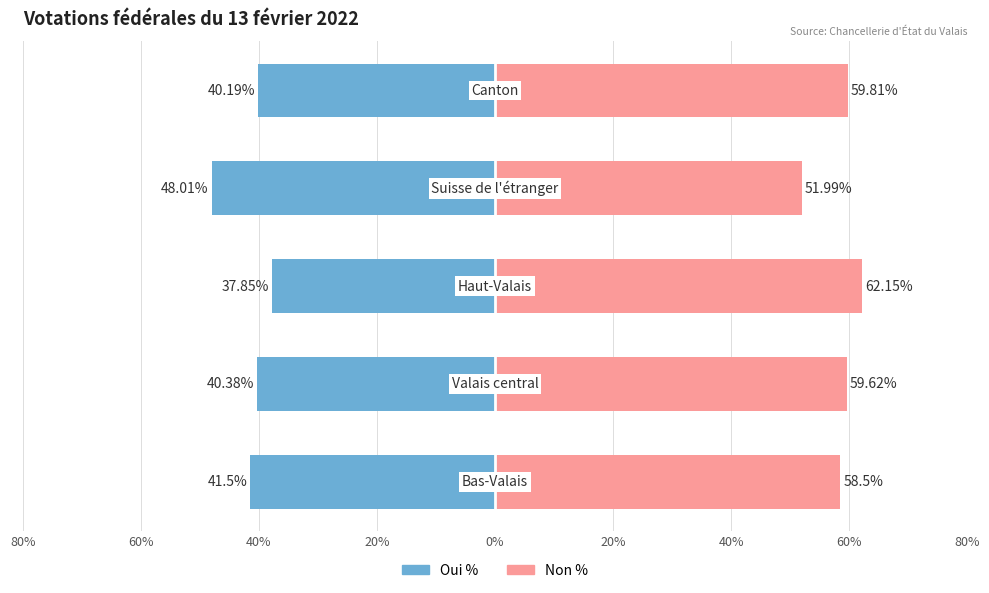

List the series in order of their overall mean, highest first.

Non %, Oui %